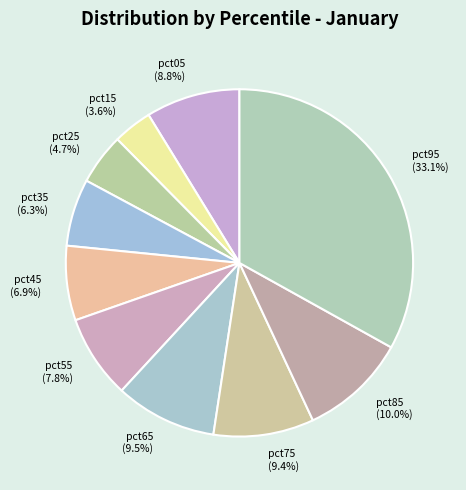

Does pct65 represent more than half of the total?

No